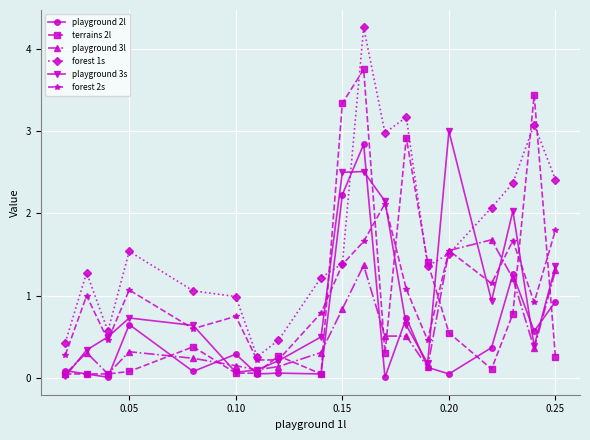

How many categories are shown in the chart?

19